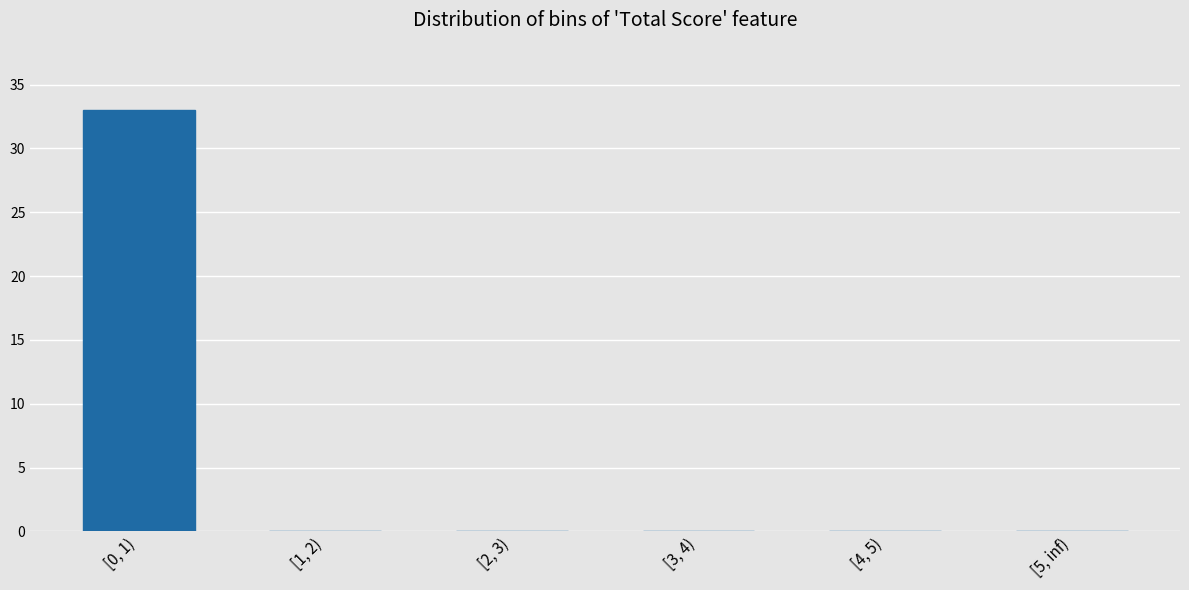

Which has a higher value, [5, inf) or [0, 1)?

[0, 1)